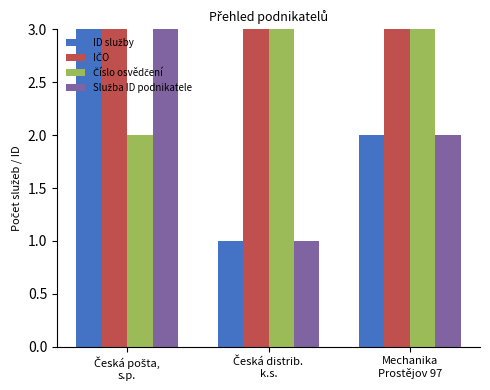

Does the chart contain any negative values?

No